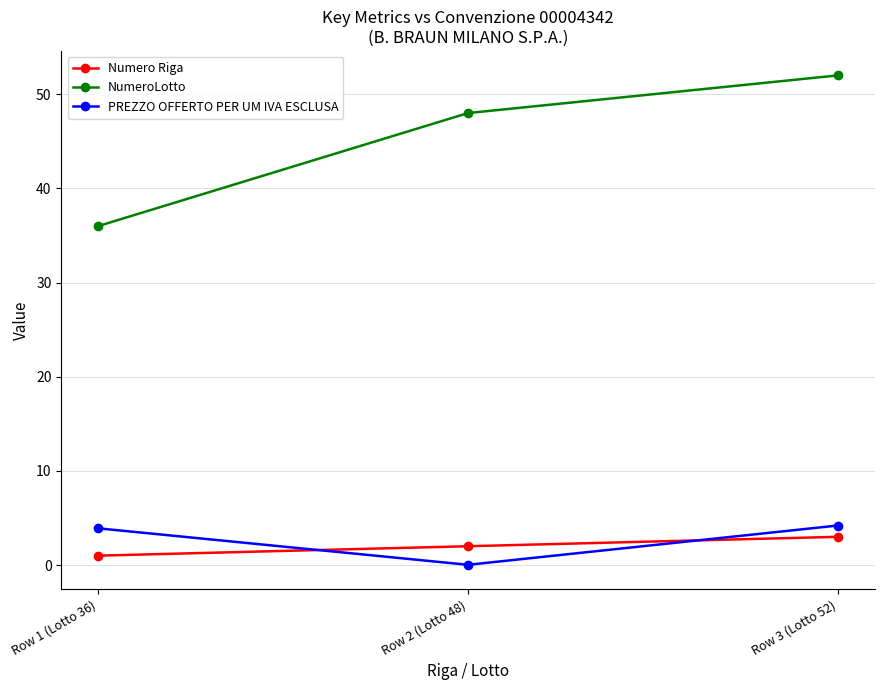

What is the difference between the highest and lowest values at Row 3 (Lotto 52)?

49.0